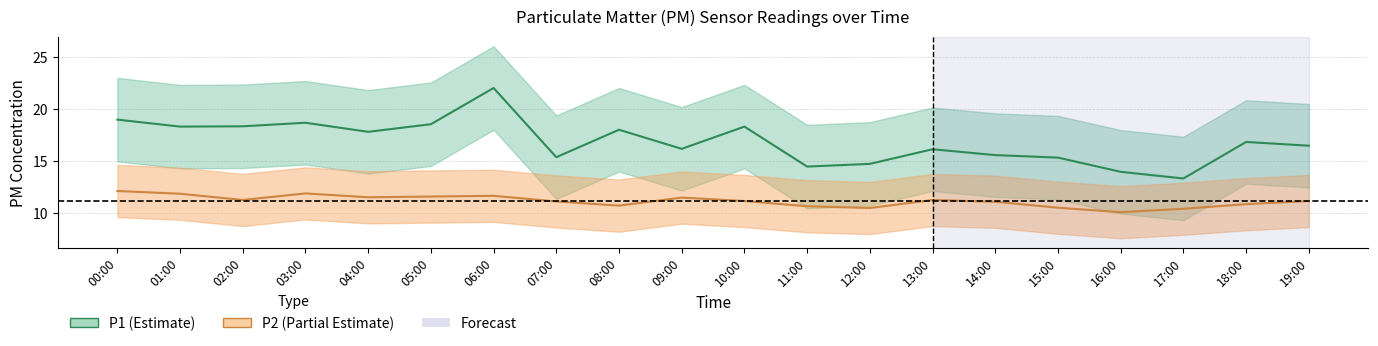

At 01:00, list the series in order from largest to smallest.

P1, P2